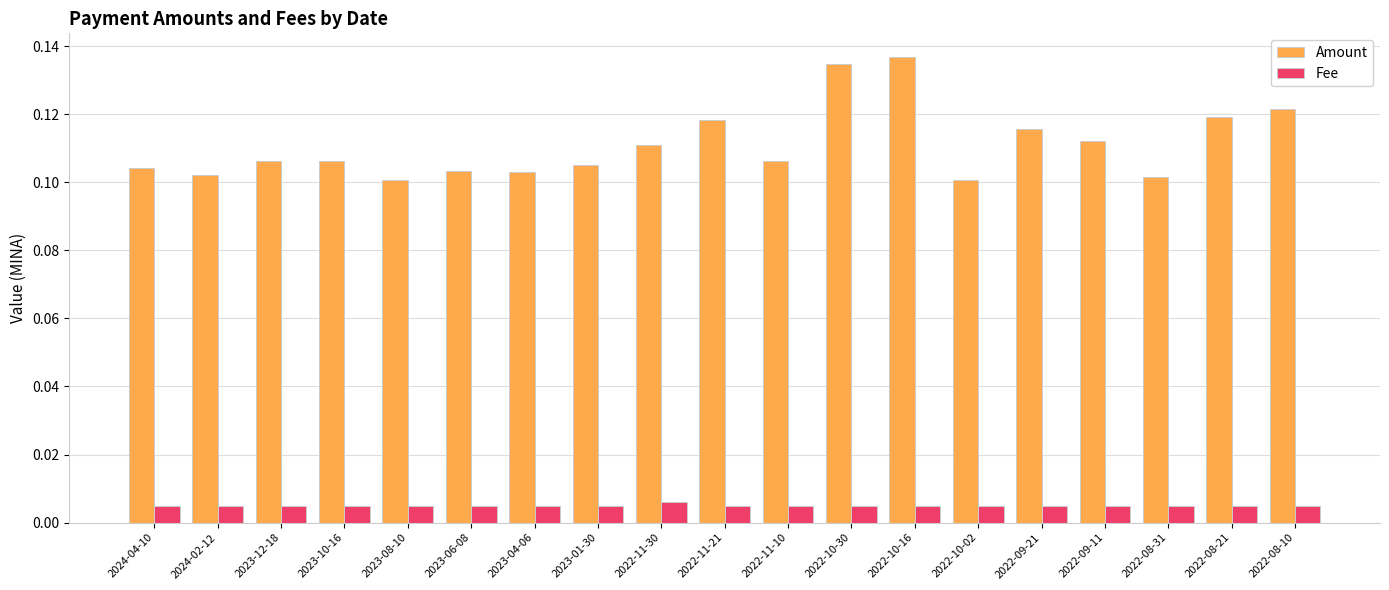

What is the label of the 12th bar from the left?

2022-10-30